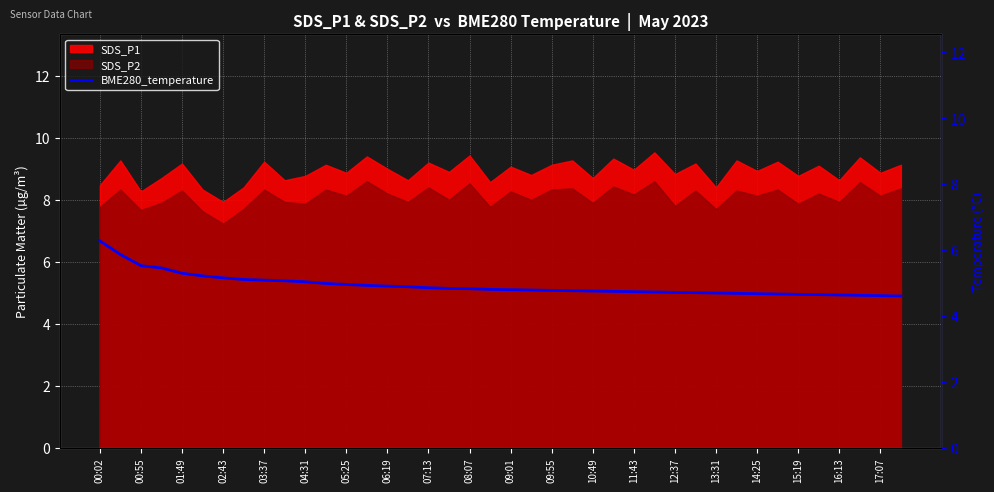

What is the change in value from 00:55 to 36?

-1.2